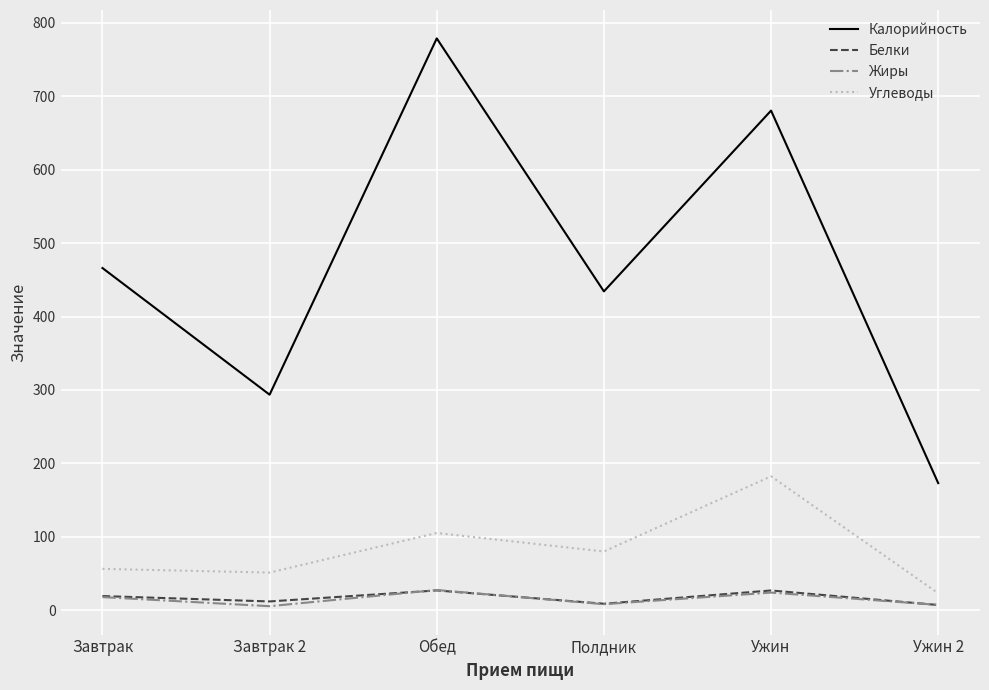

The Калорийность series shows 434.2 at Полдник. True or false?

True